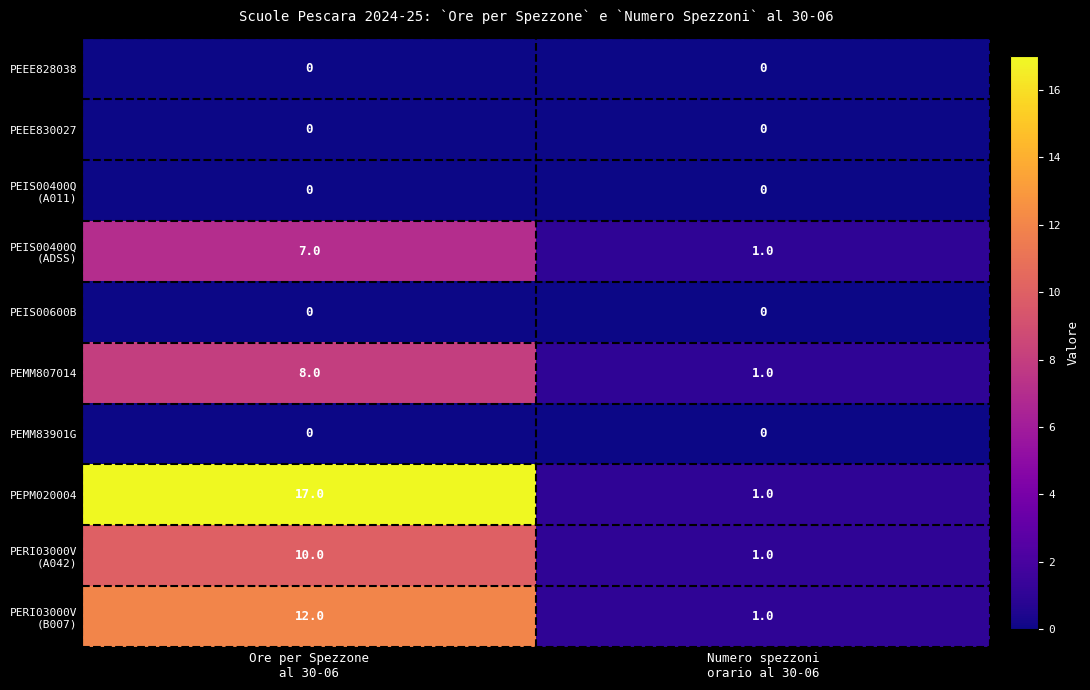

What is the maximum value shown in the chart?

17